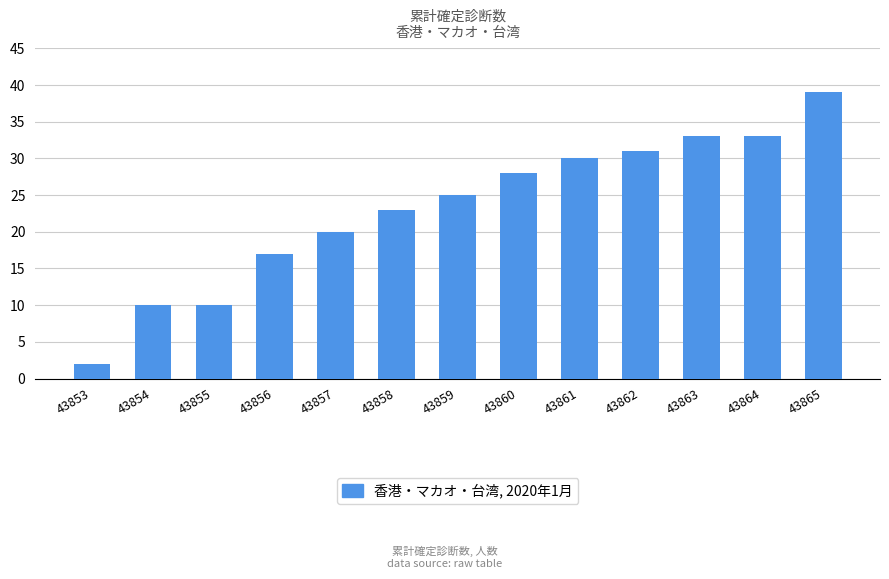

What is the minimum value shown in the chart?

2